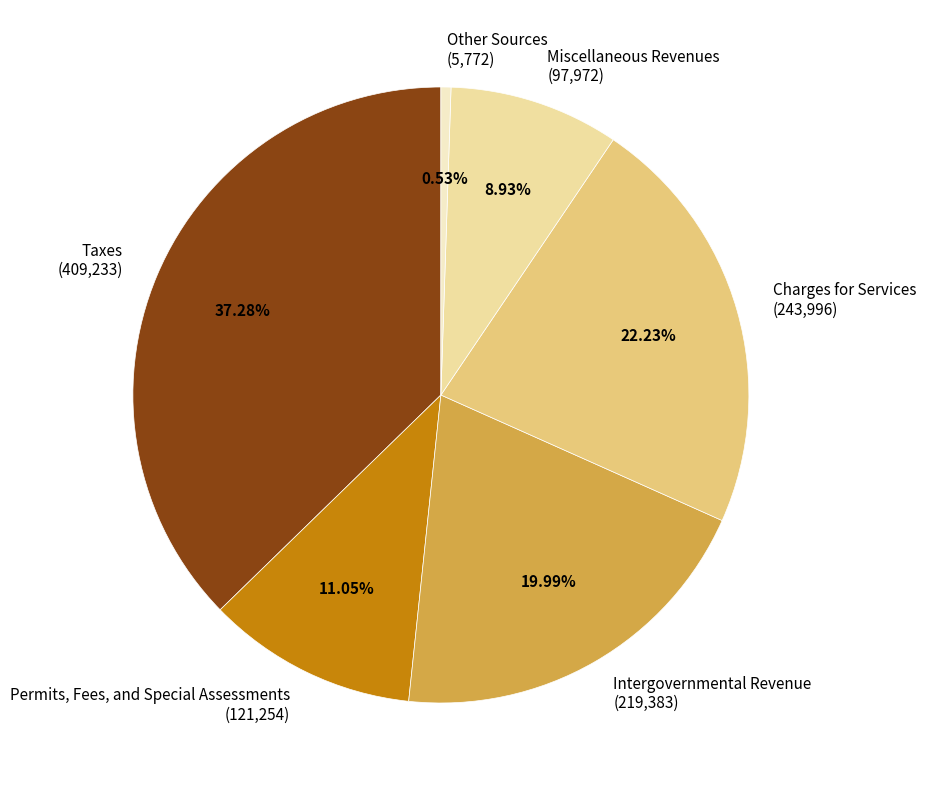

What percentage do Taxes and Charges for Services together represent?

59.5%